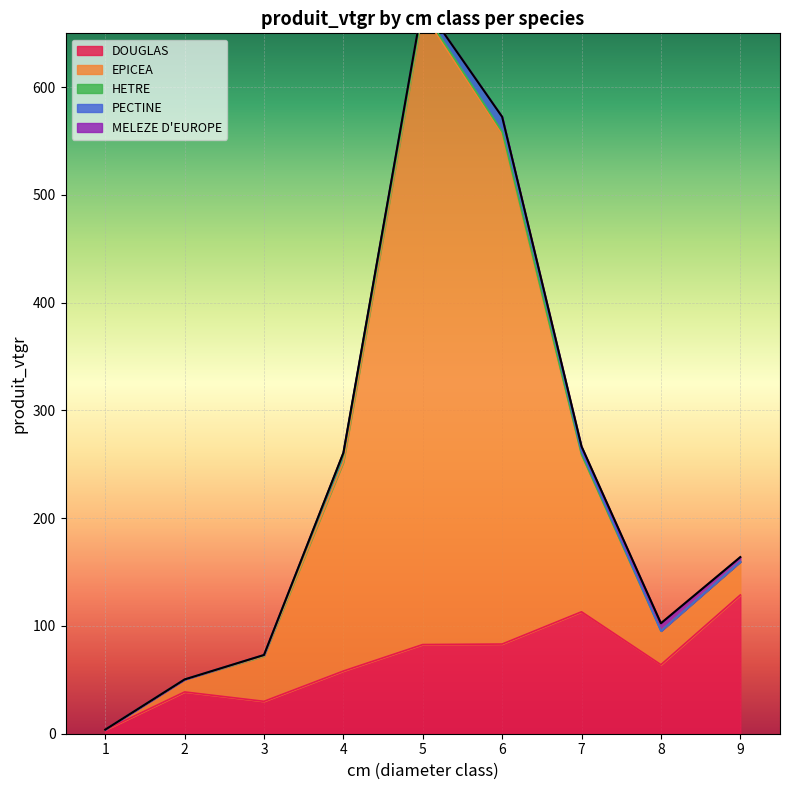

What is the approximate value of MELEZE D'EUROPE at 8?

7.1